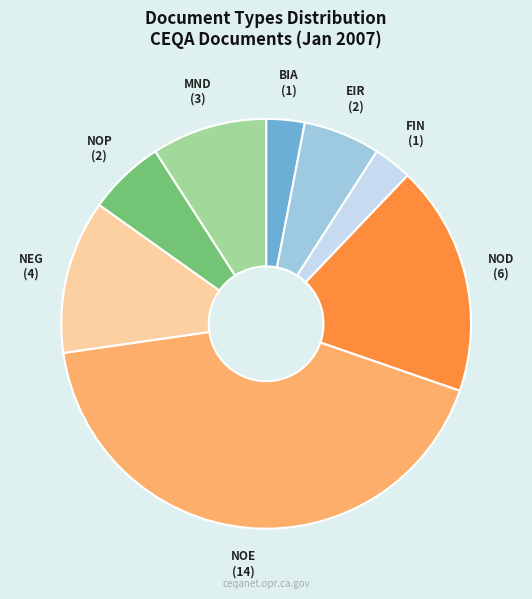

Count the number of slices in the pie.

8